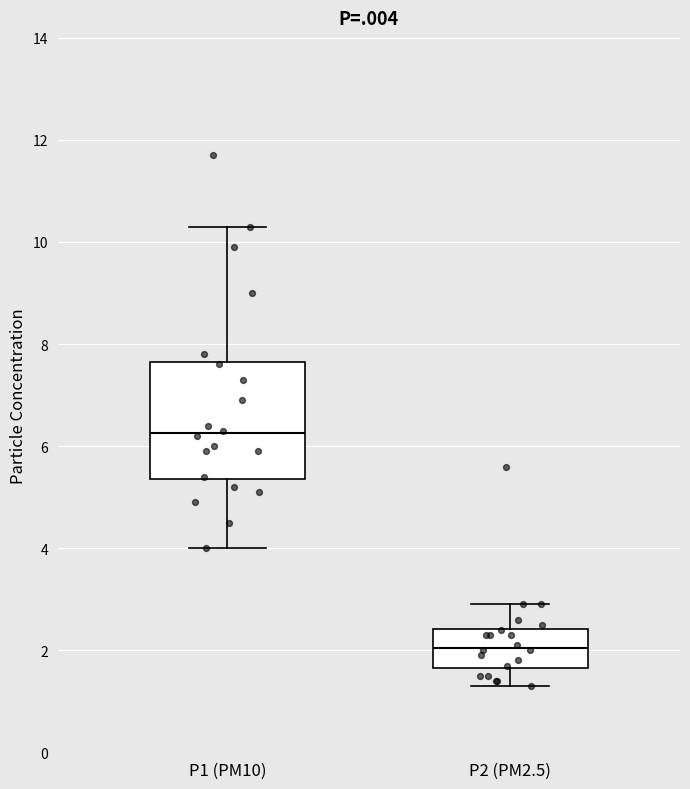

Which box has the lowest median line?

P2 (PM2.5)